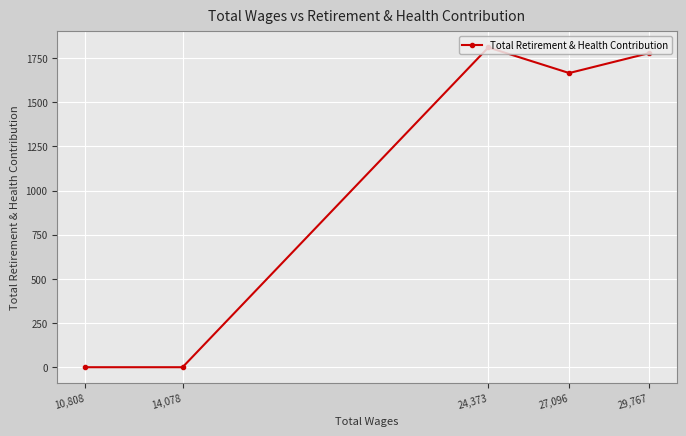

Which category has the lowest value across all series?

14,078